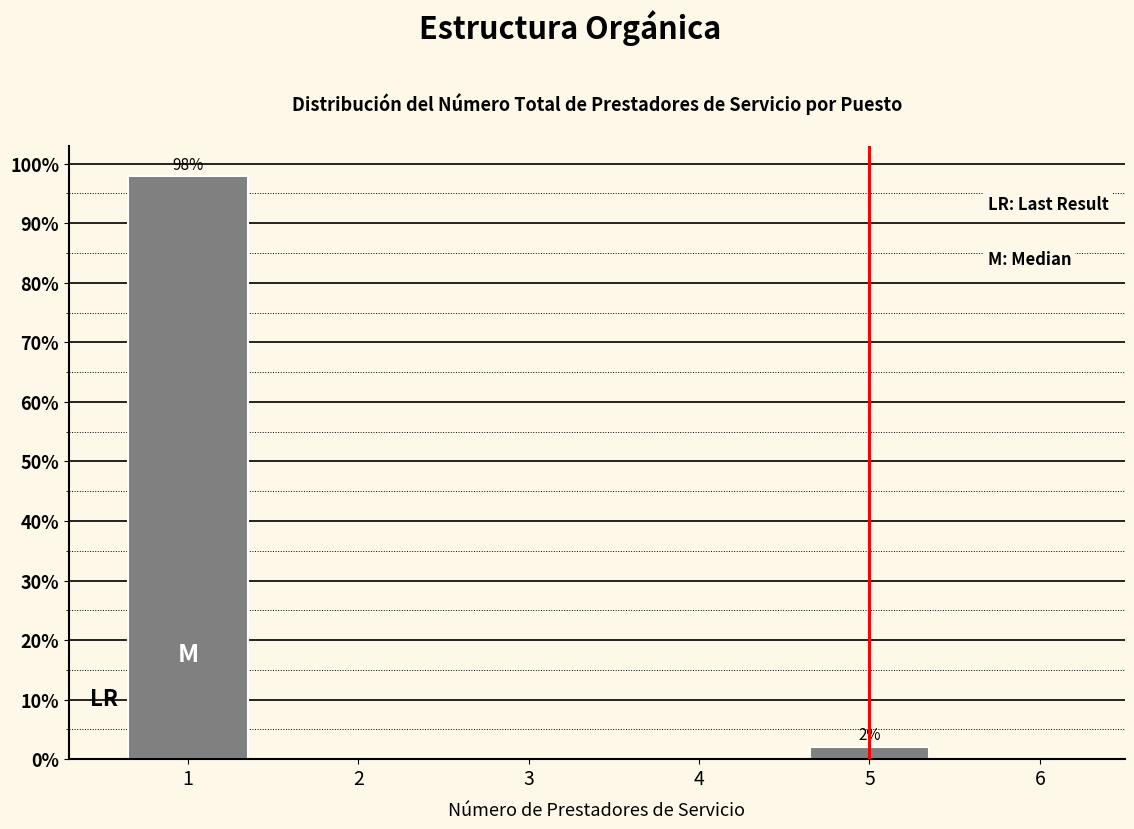

List the labels in order of value, smallest first.

5, 1